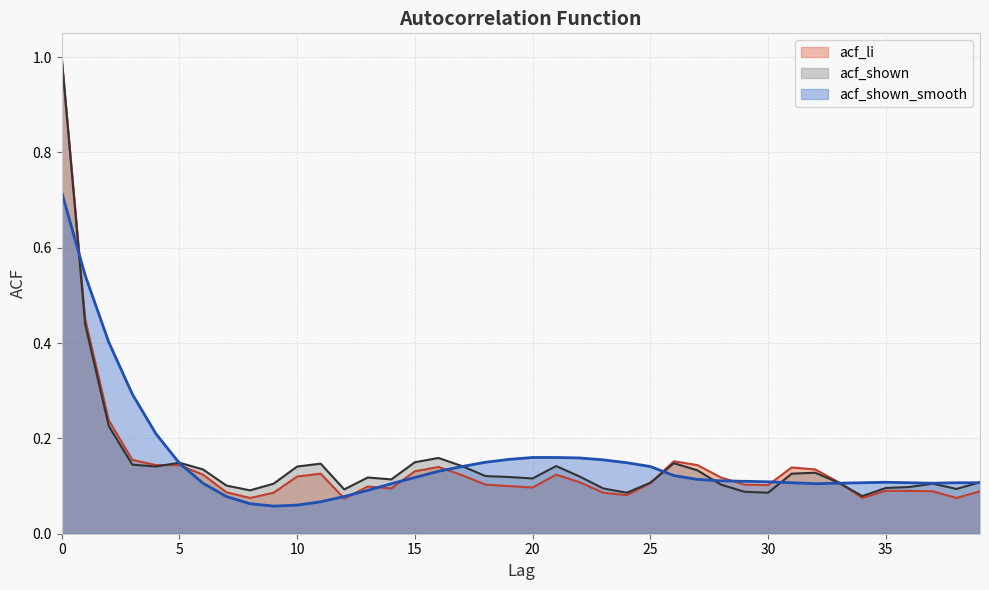

What is the sum of all acf_li values?

5.7